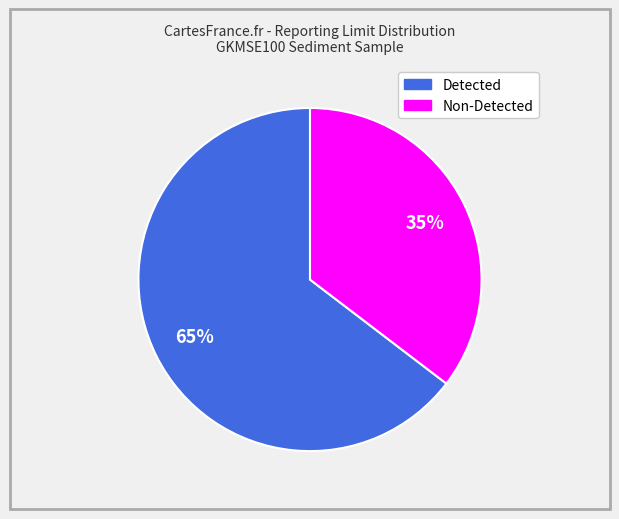

Is there a majority slice in this chart?

Yes